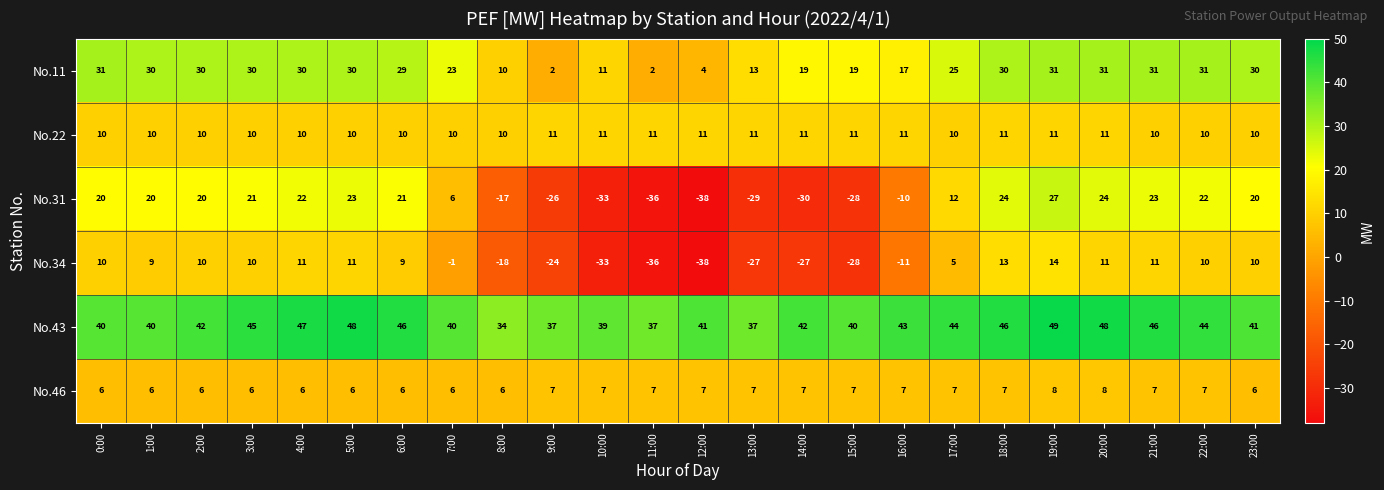

Which series has the largest total across all categories?

No.43